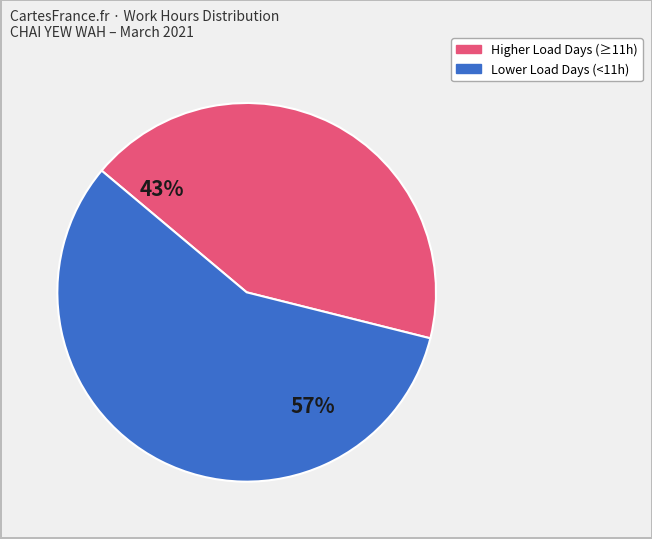

Is there a majority slice in this chart?

Yes